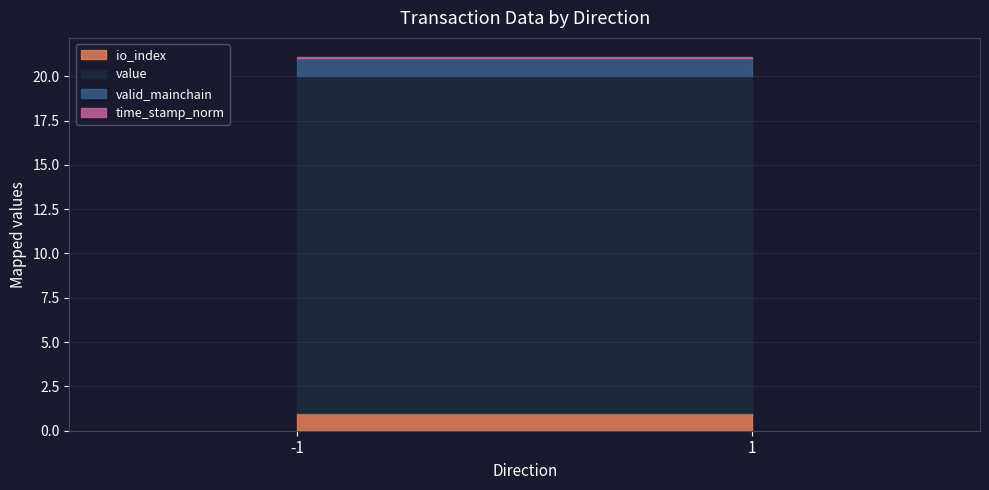

Is it true that value equals 29.1 at -1?

False